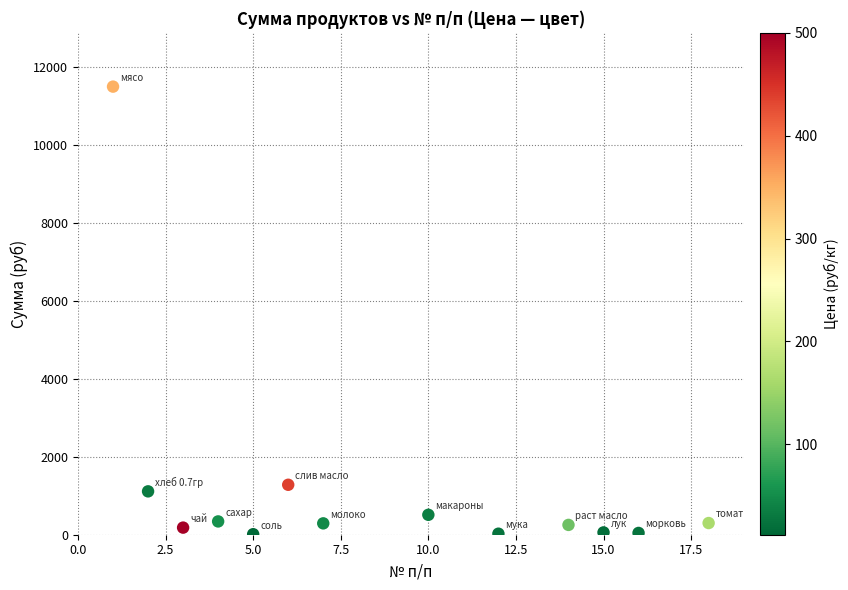

What Y value in the scatter plot is closest to 5755?

1281.6